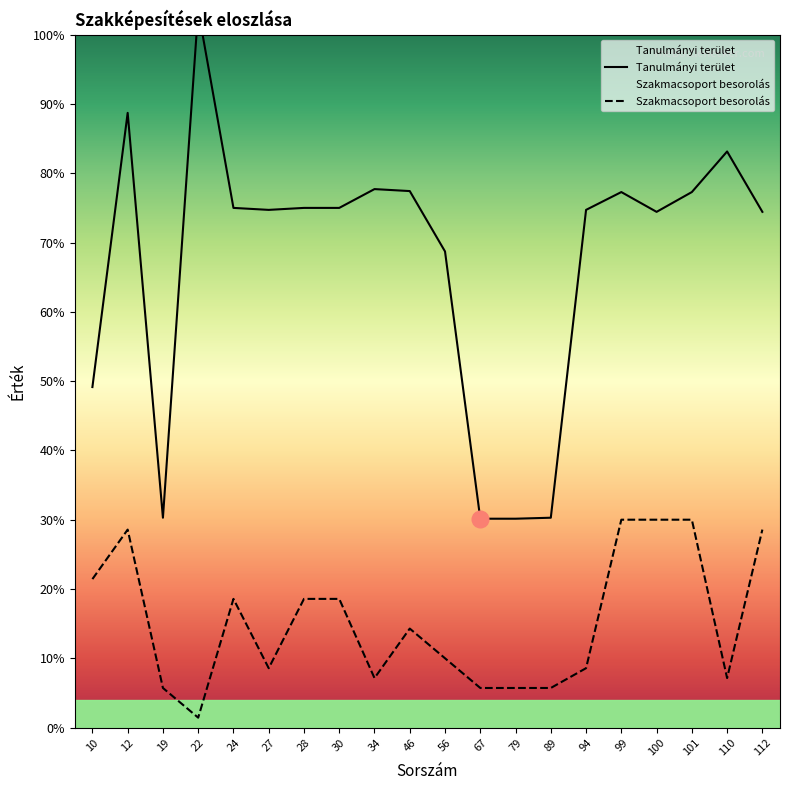

Does the chart have visible grid lines?

No